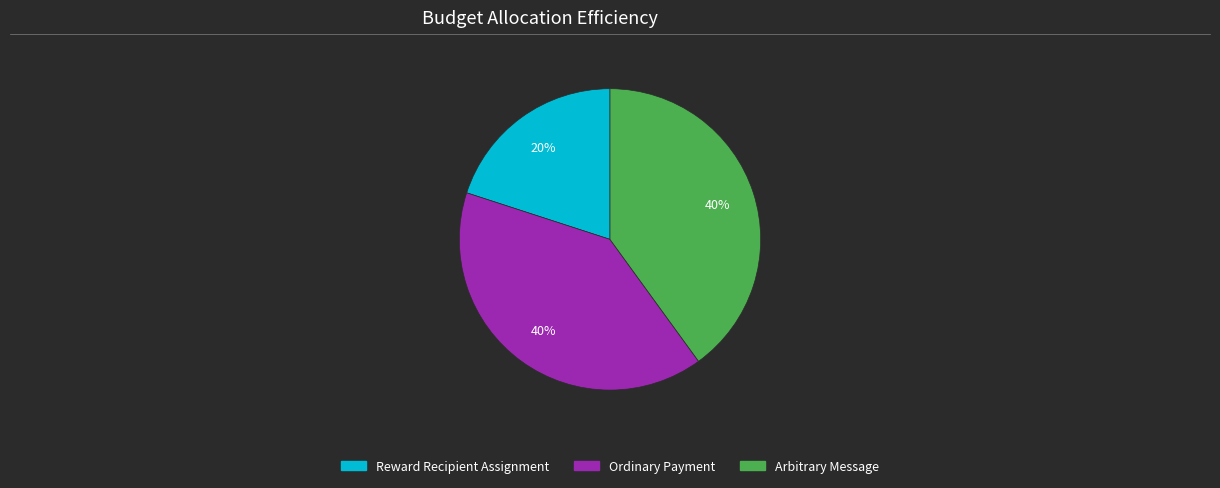

Does any single category account for the majority?

No